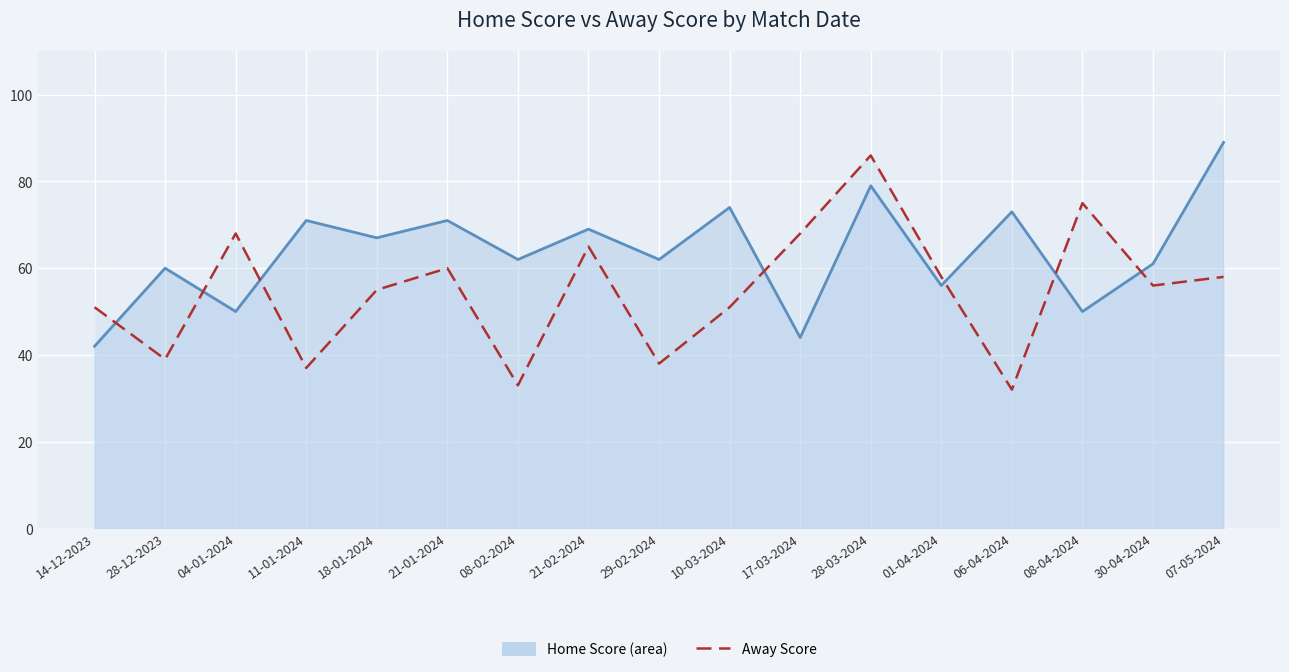

At how many categories does at least one series exceed 88?

1